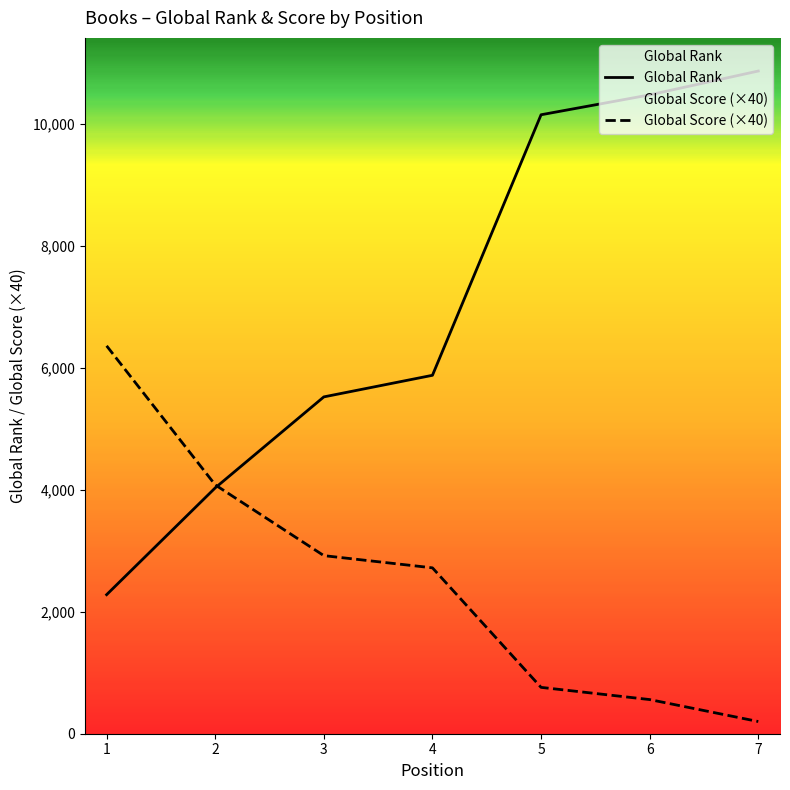

What is the total value across all series at 4?

8597